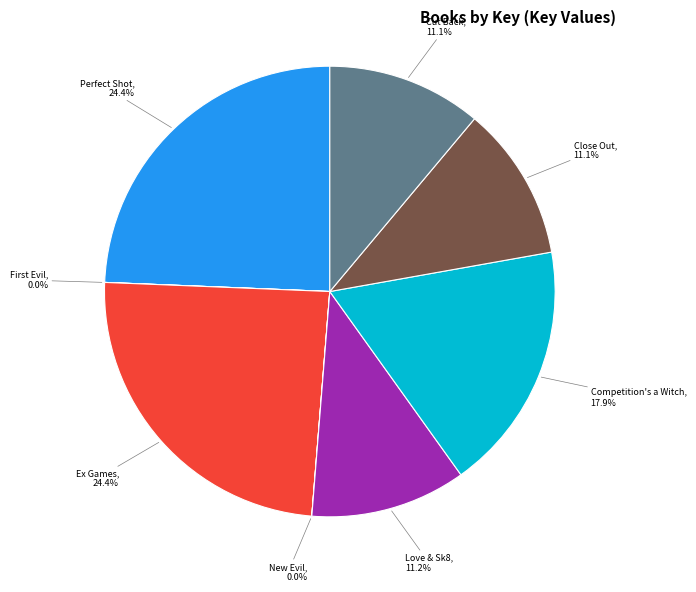

Does any single category account for the majority?

No